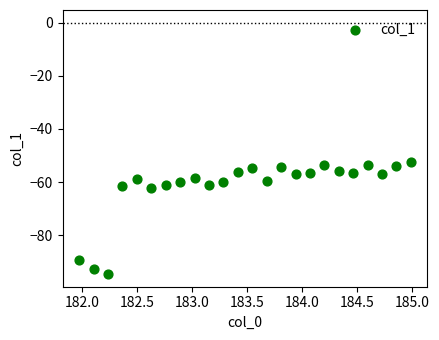

What is the range of Y values (max minus min)?

42.2